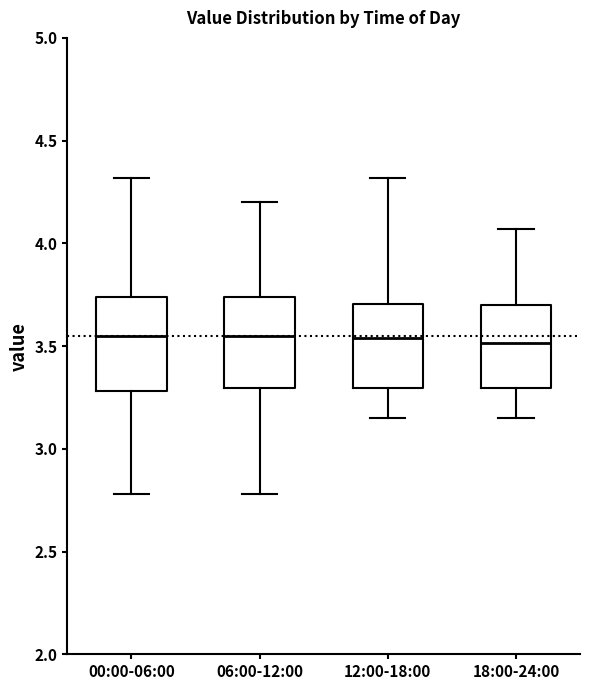

Where does the lower whisker of the box for 18:00-24:00 end on the y-axis? The values are not printed on the chart, so give them approximately, as read against the axis.

3.15